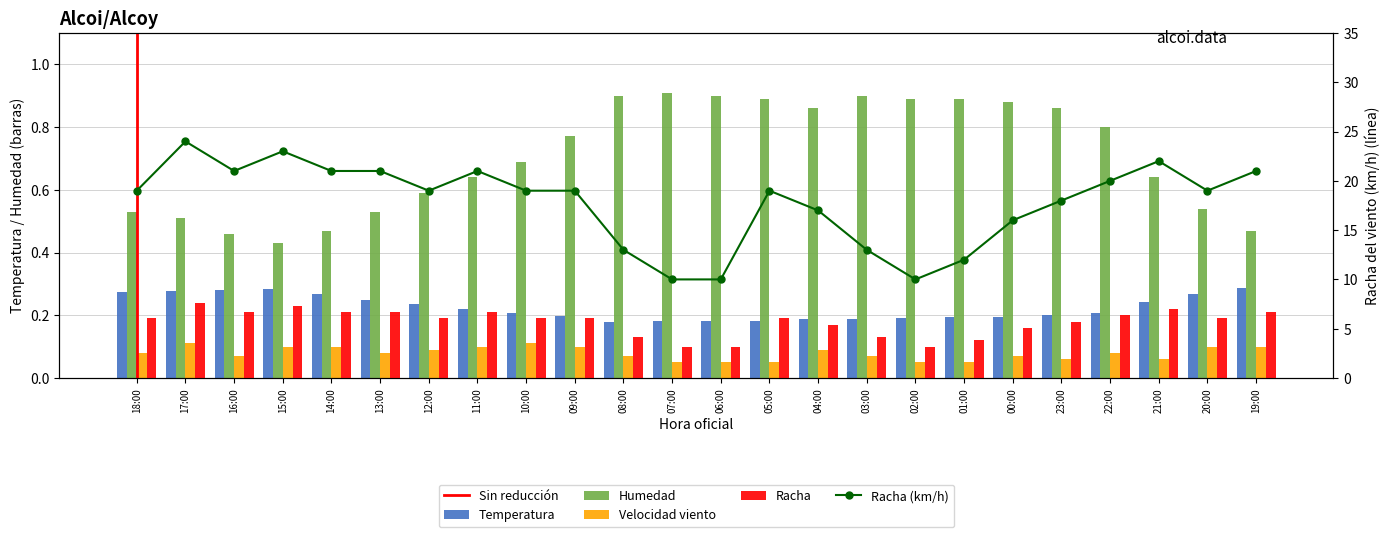

True or false: Temperatura has a value of 0.1 at 20:00.

False